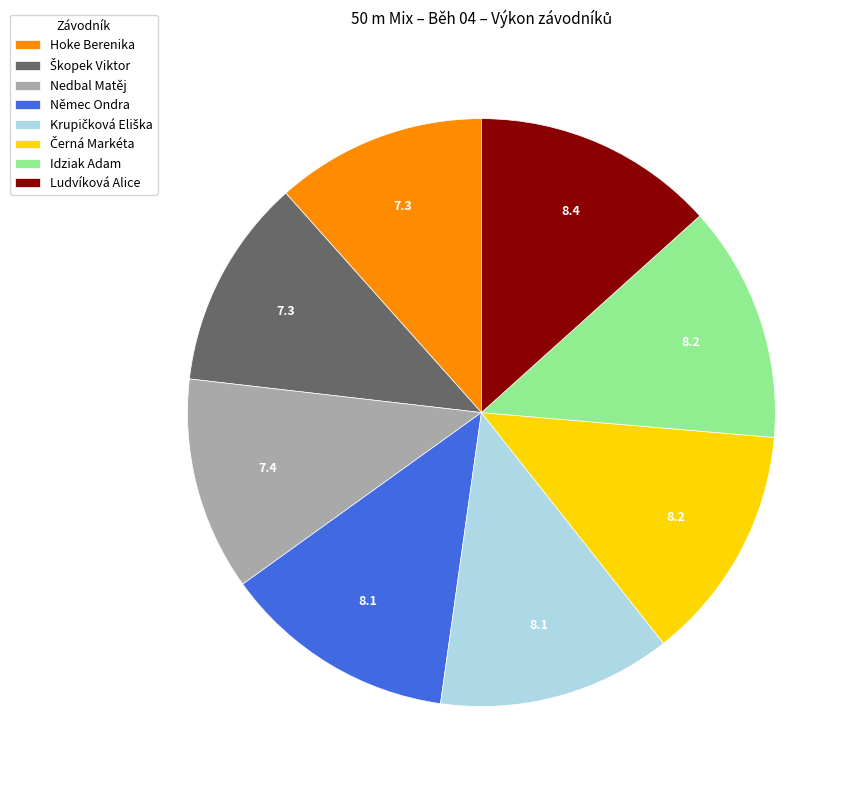

How many slices are in this pie chart?

8